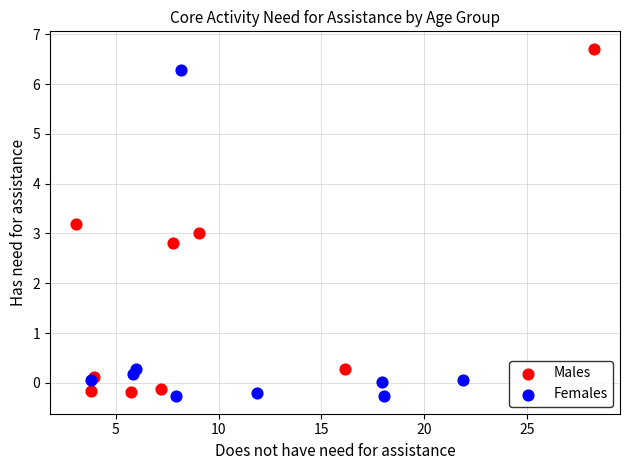

Which series contains the lowest Y value?

Females